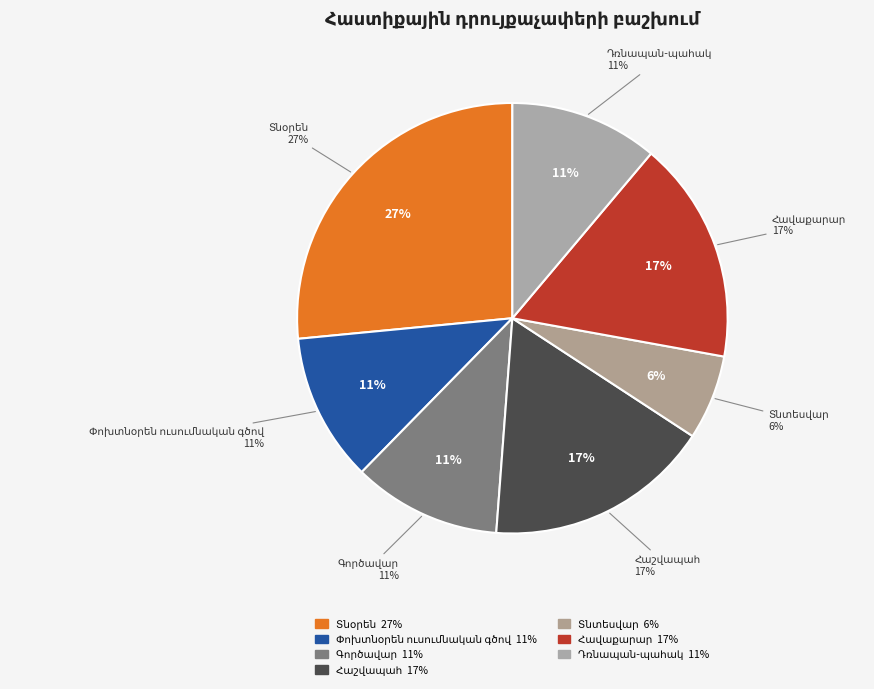

To the nearest percent, what percentage of the pie is Գործավար?

11%